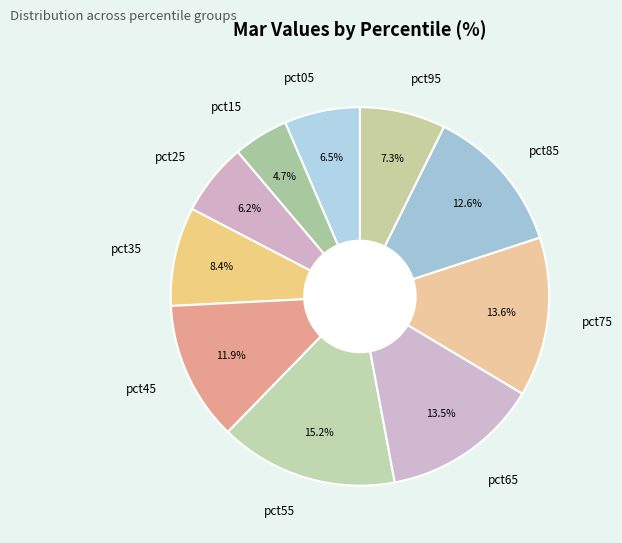

Count the number of slices in the pie.

10